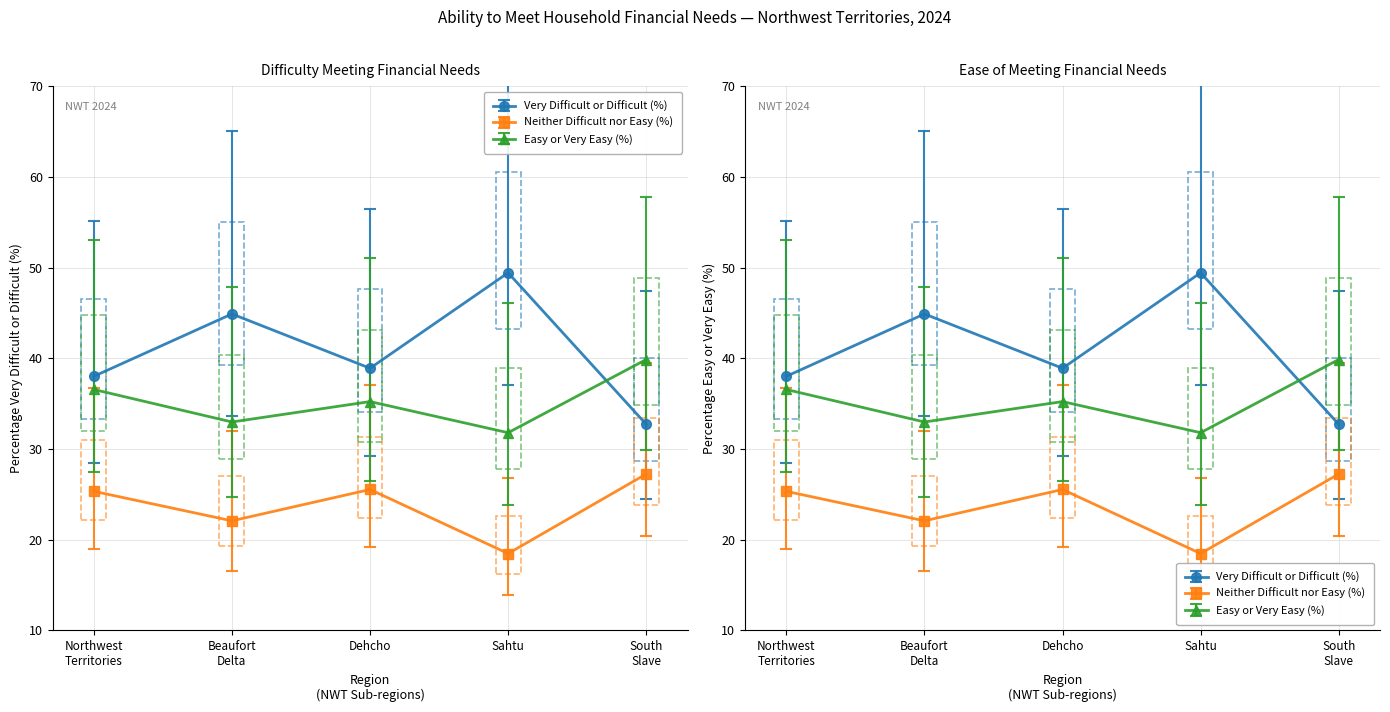

Which has a higher value, Dehcho or Sahtu?

Sahtu